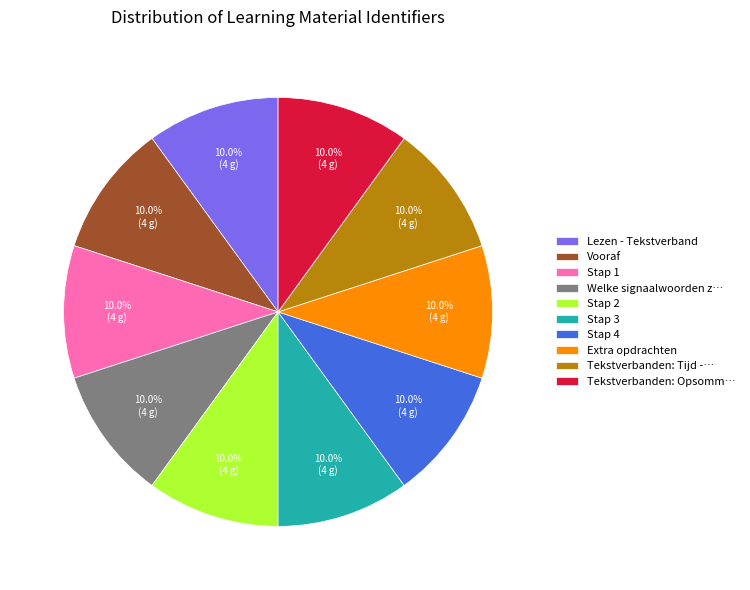

True or false: Lezen - Tekstverband accounts for 1% of the total.

False